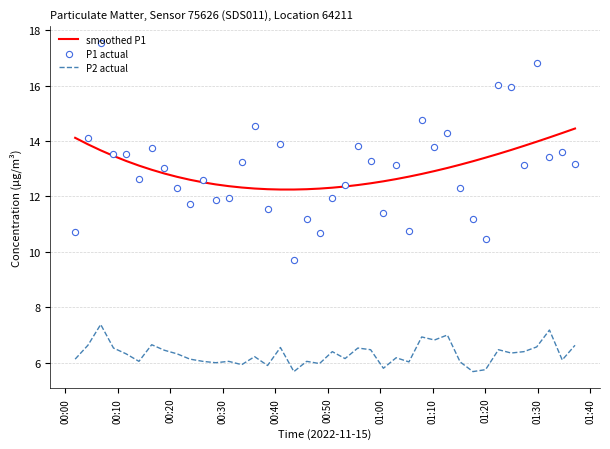

True or false: P2 actual and smoothed P1 cross at least once.

False